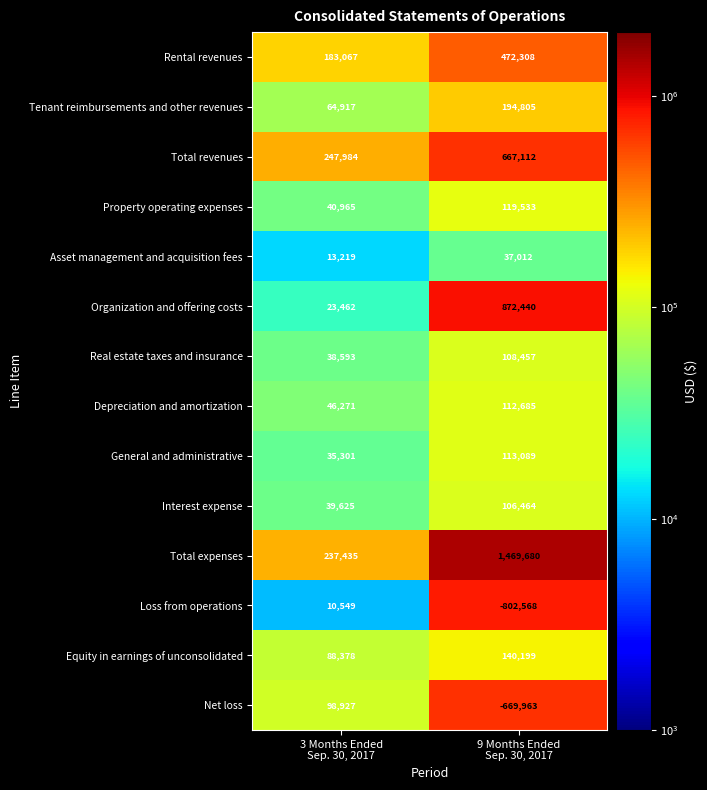

List the series in order of their peak value, highest first.

Total expenses, Organization and offering costs, Total revenues, Rental revenues, Tenant reimbursements and other revenues, Equity in earnings of unconsolidated, Property operating expenses, General and administrative, Depreciation and amortization, Real estate taxes and insurance, Interest expense, Net loss, Asset management and acquisition fees, Loss from operations